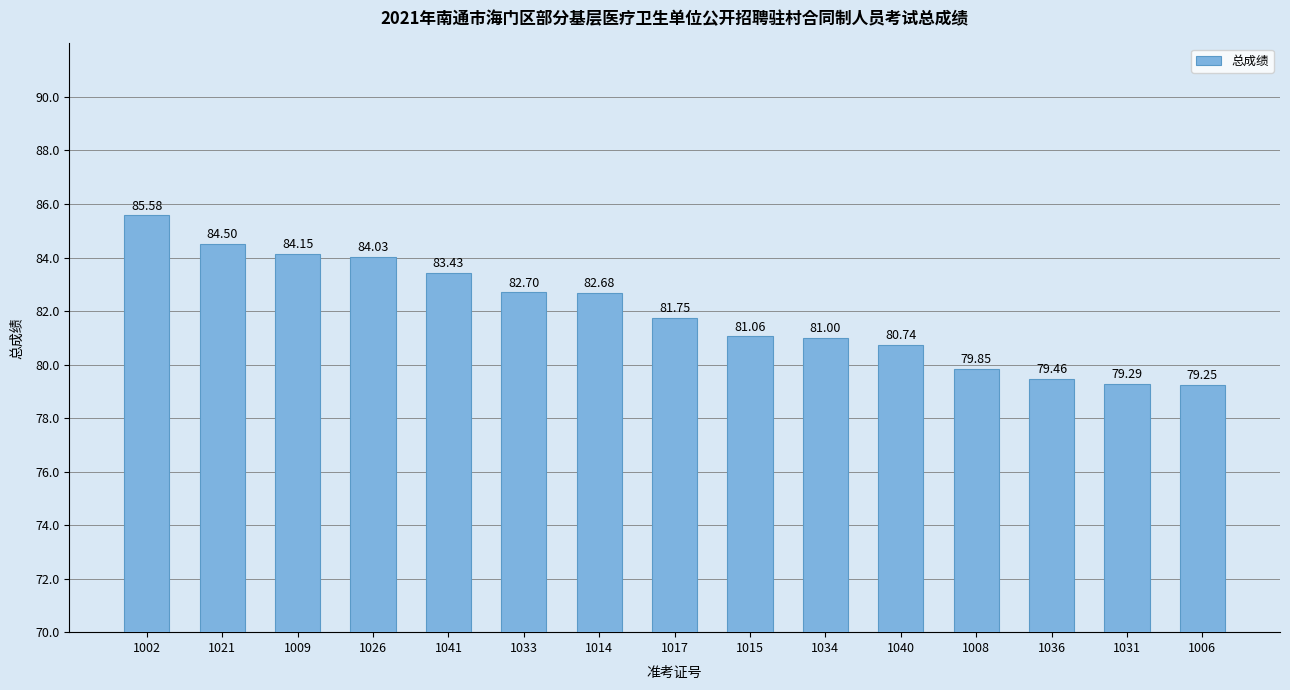

What position from the right is 1041?

11